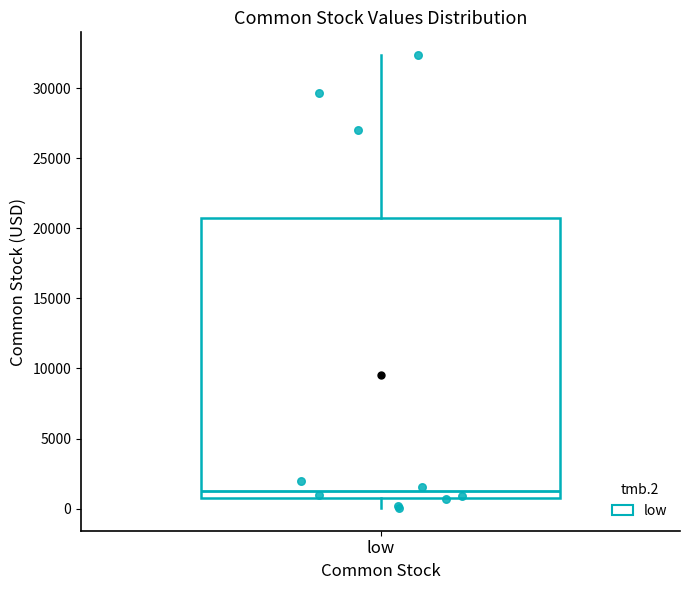

Read this box plot against the y-axis: the position of the median line, the range covered by the box, and the ends of both whiskers. The values are not printed on the chart, so give them approximately, as read against the axis.

median 1500, box 1000 to 21000, whiskers 0 to 32500